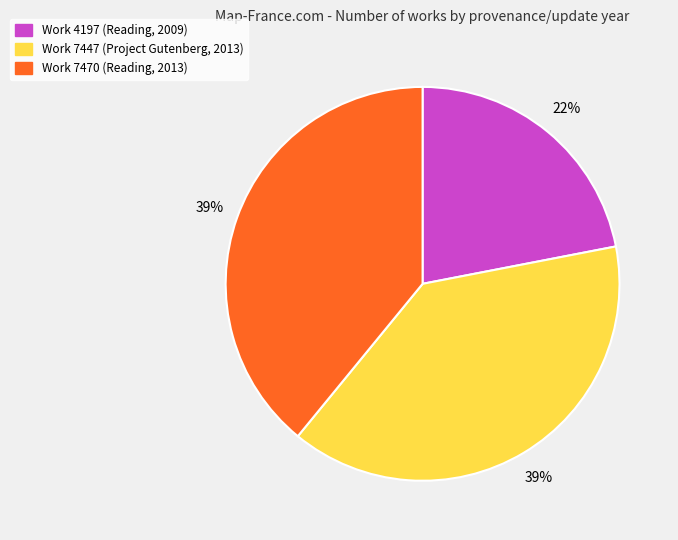

Count the number of slices in the pie.

3